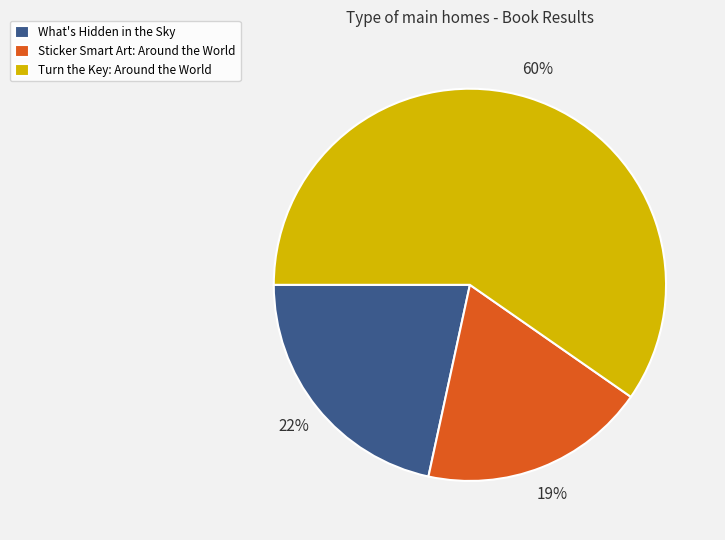

Which category has the biggest portion of the pie?

Turn the Key: Around the World